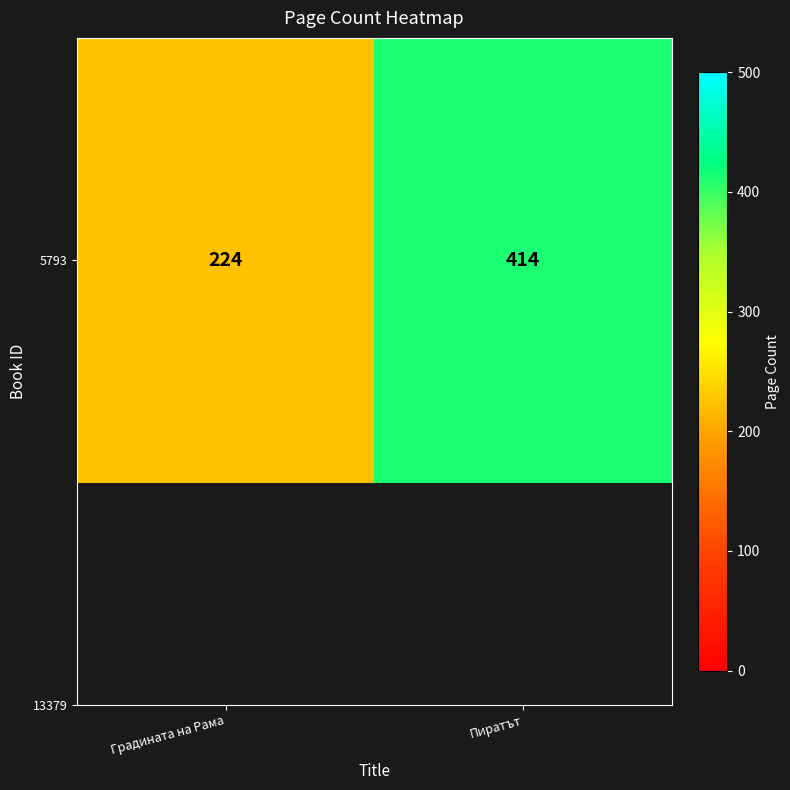

What is the difference between the maximum and minimum values?

190